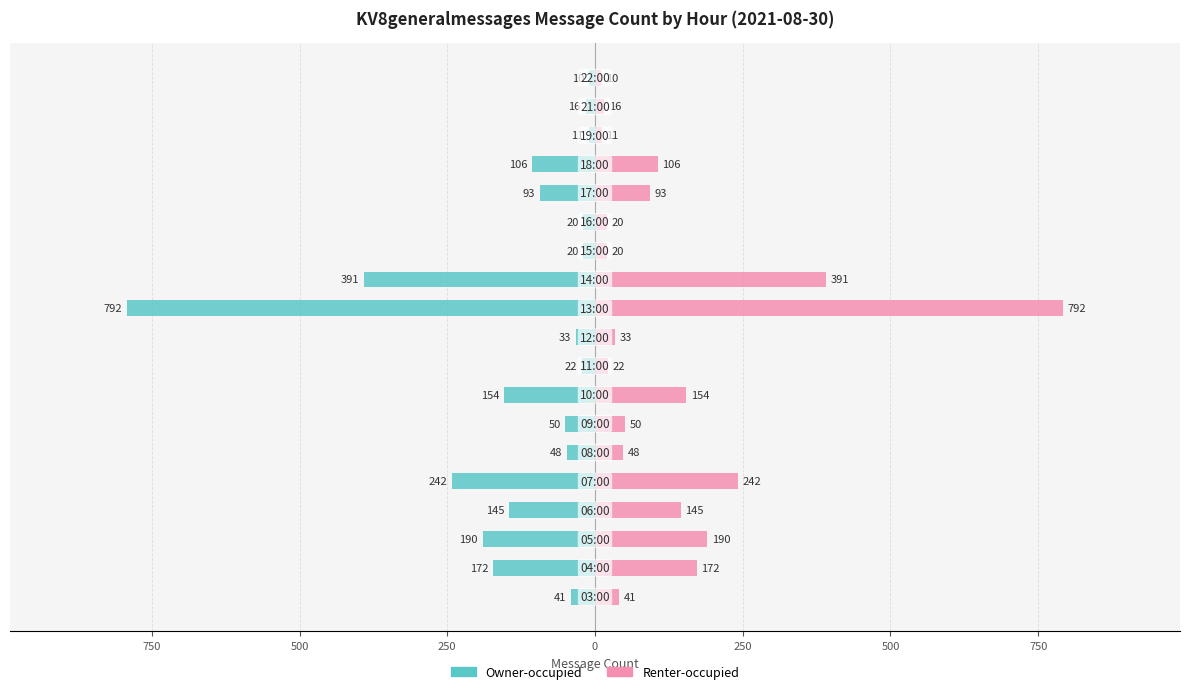

Is the value of Renter-occupied at 250 greater than the value of Owner-occupied at 11?

Yes